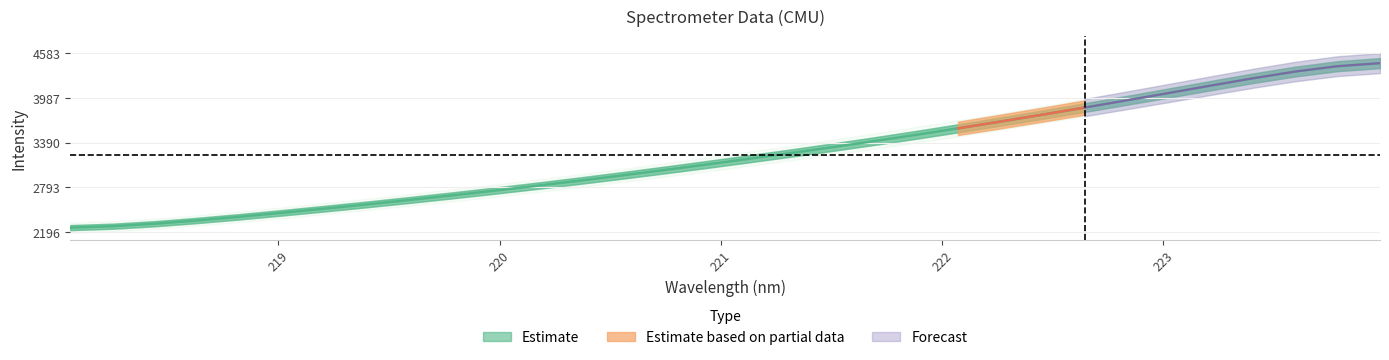

True or false: the data has more than 2 interior local peaks.

False